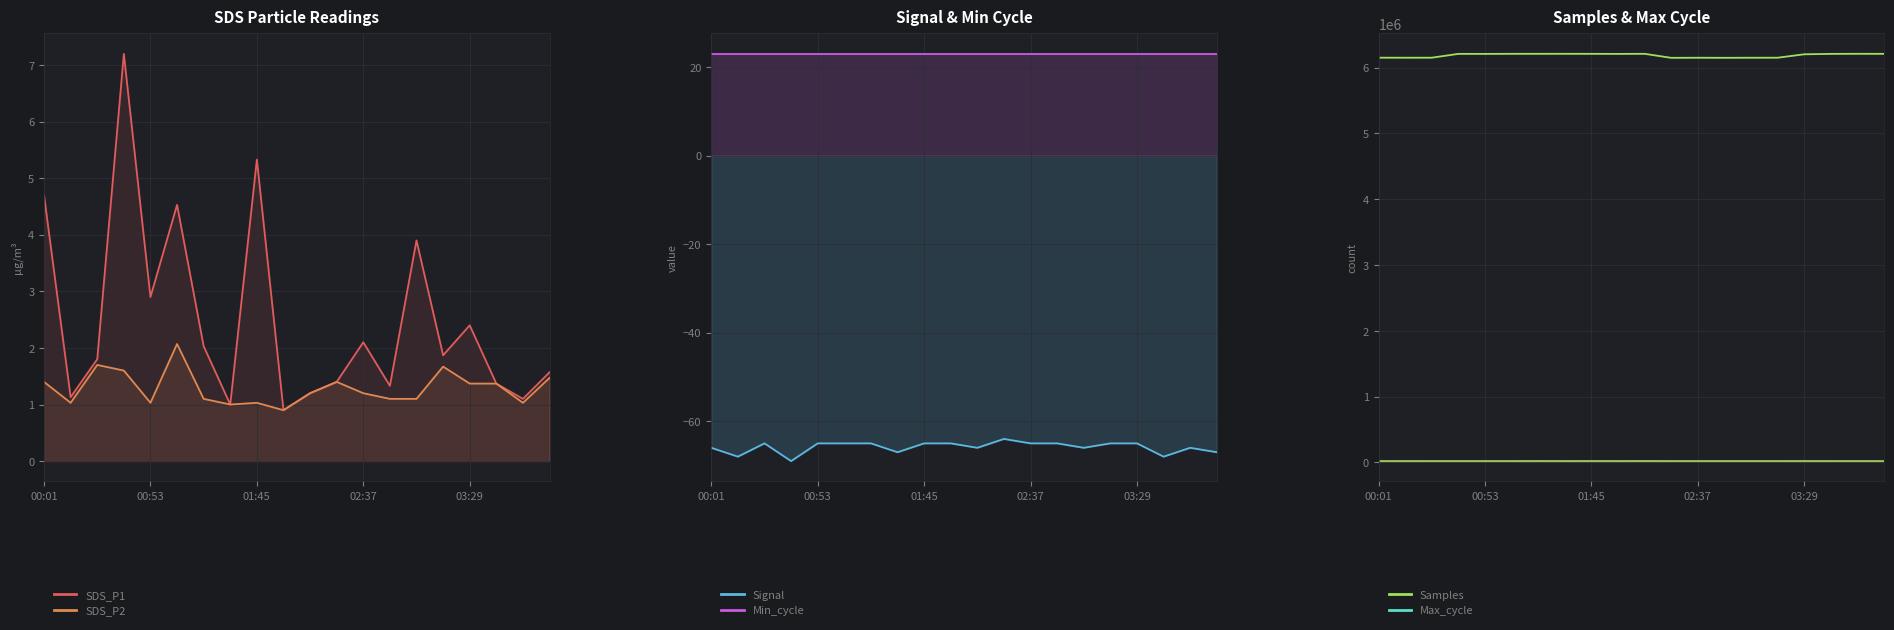

What is the highest value of the Samples series?

6210880